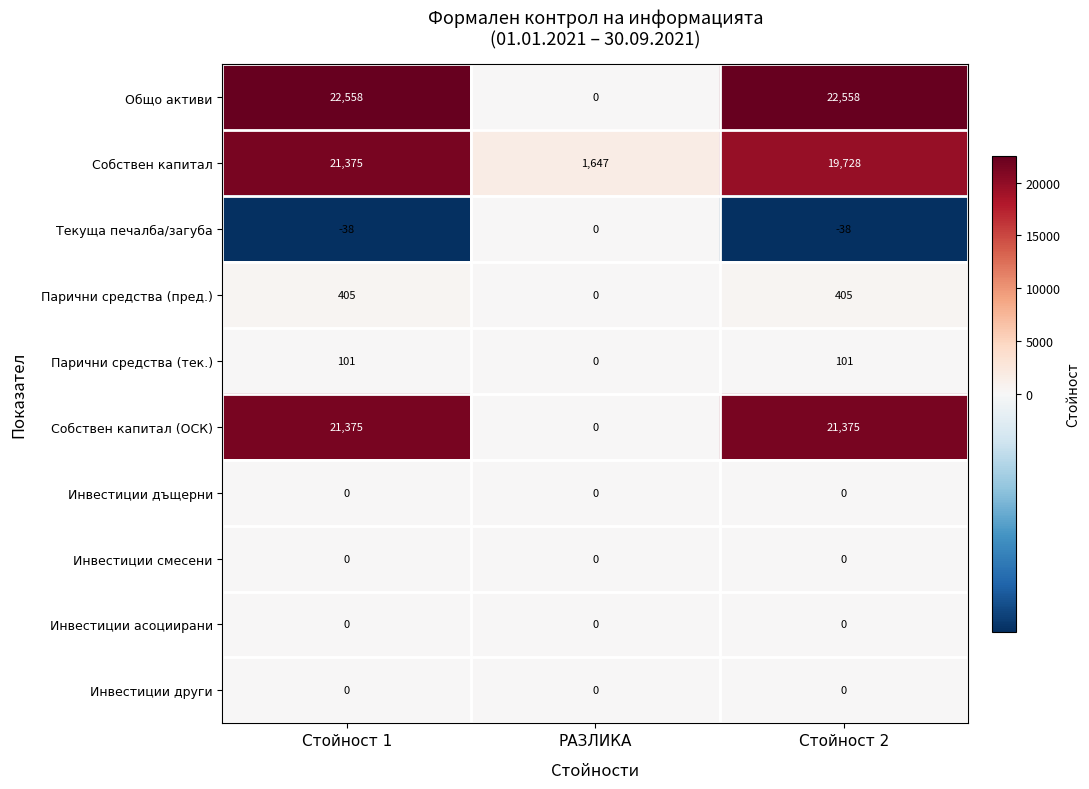

What is the minimum value shown in the chart?

-38